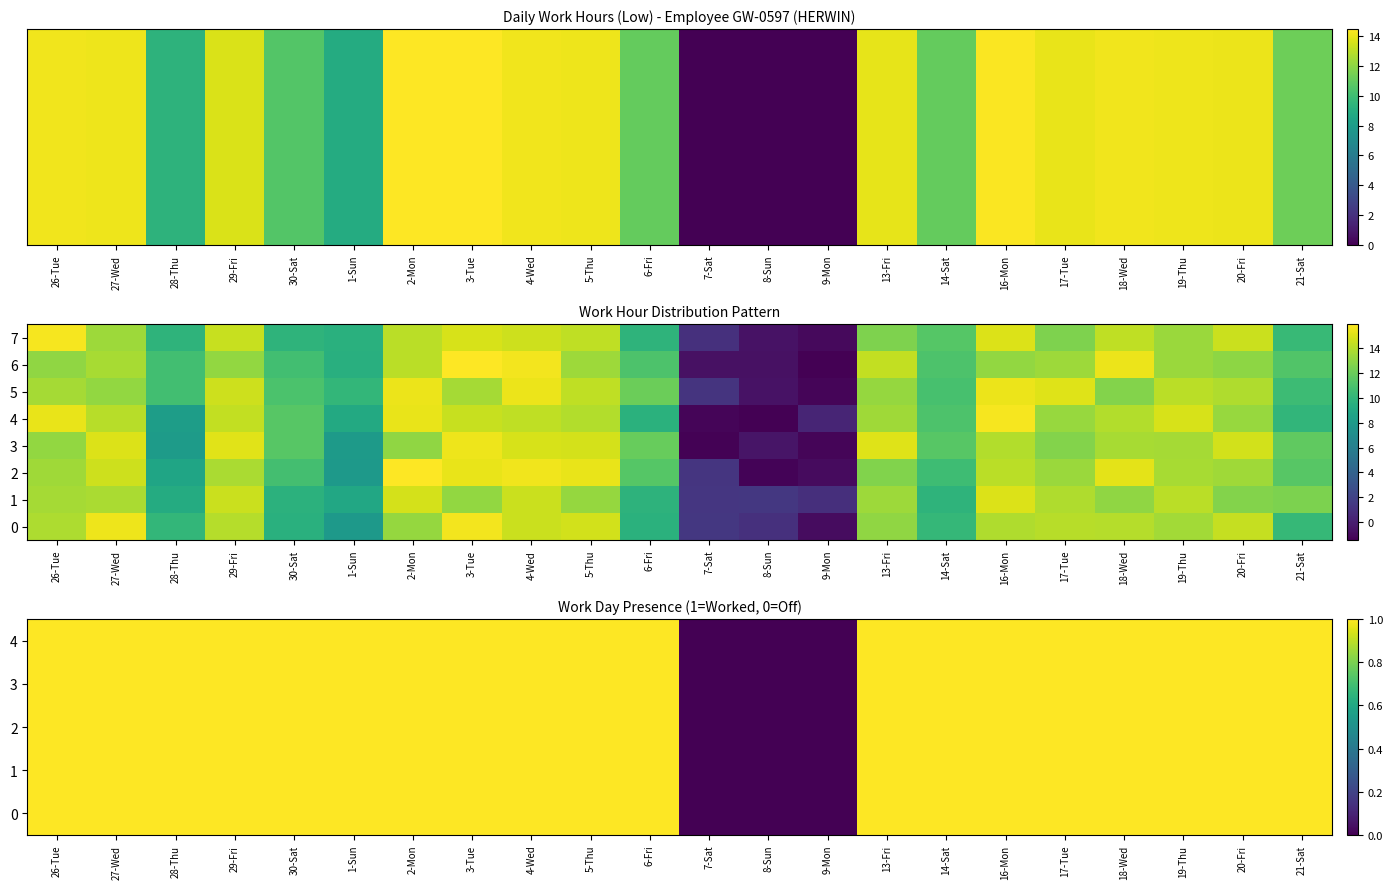

The value of 3 at 5-Thu is 0.5. True or false?

False